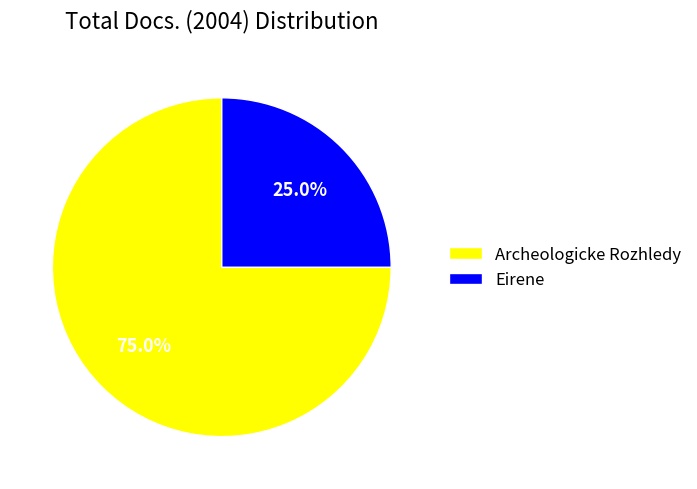

What portion of the pie excludes Archeologicke Rozhledy?

25.0%